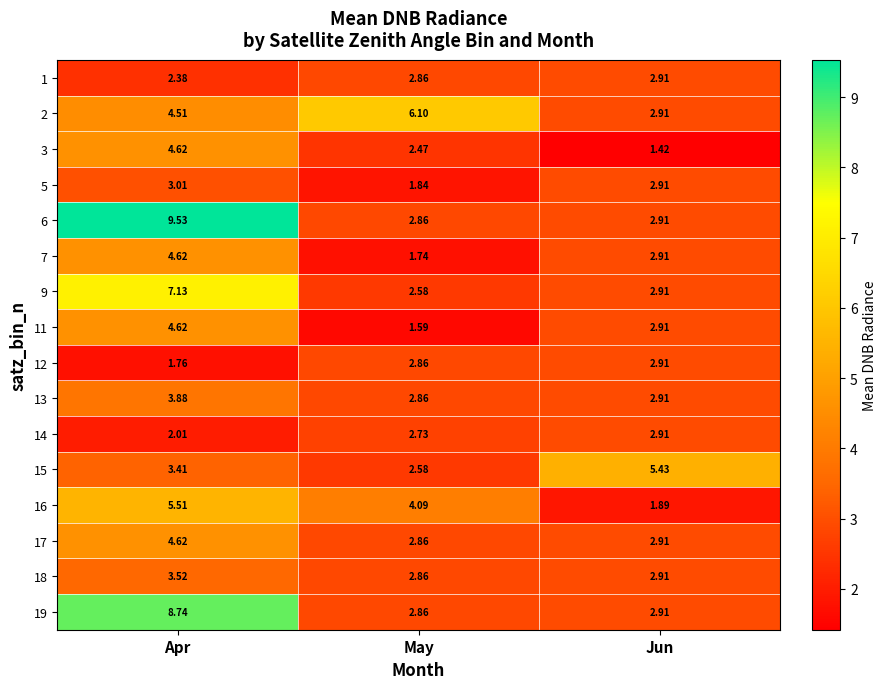

Where is 6 nearest to the value 6?

Jun